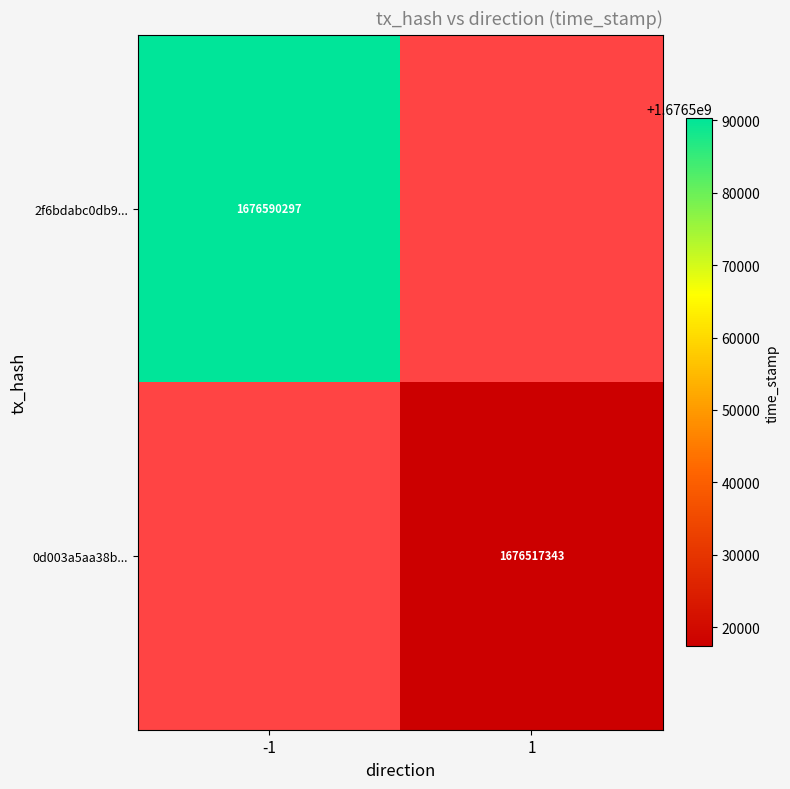

Is it true that 2f6bdabc0db9... equals 2506787718 at -1?

False